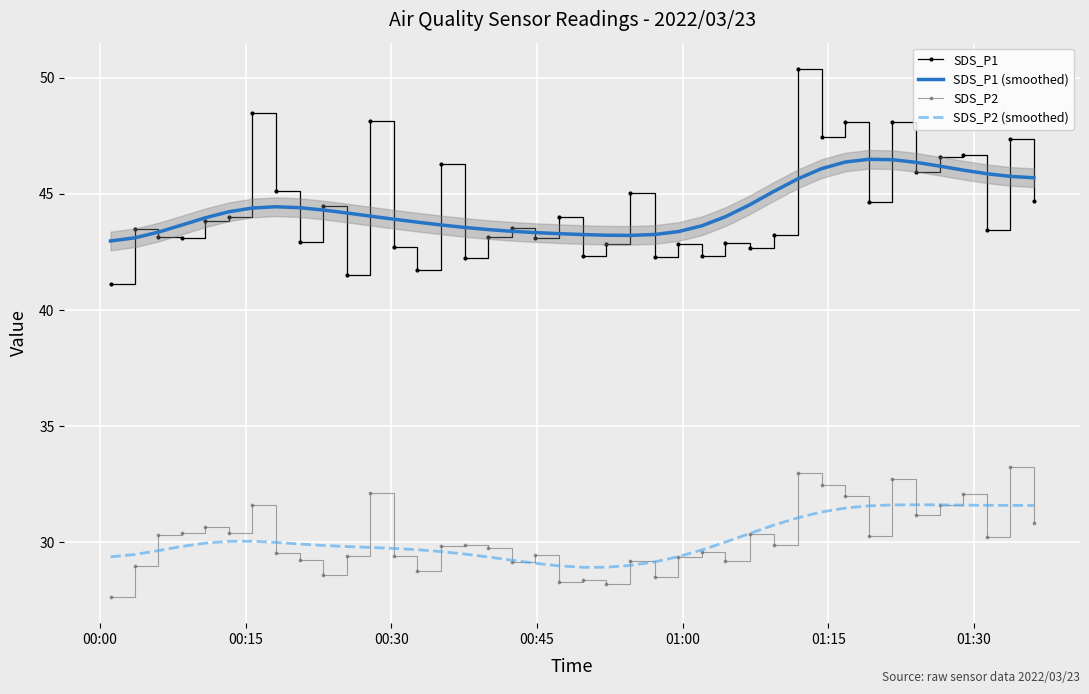

Rank the series by their maximum value, from highest to lowest.

SDS_P1, SDS_P1 (smoothed), SDS_P2, SDS_P2 (smoothed)